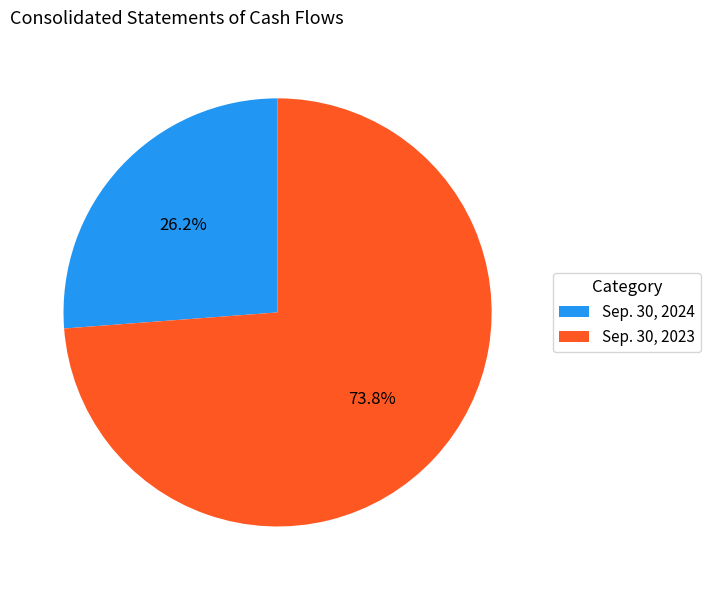

Approximately how many times larger is the value at Sep. 30, 2023 compared to Sep. 30, 2024?

2.8